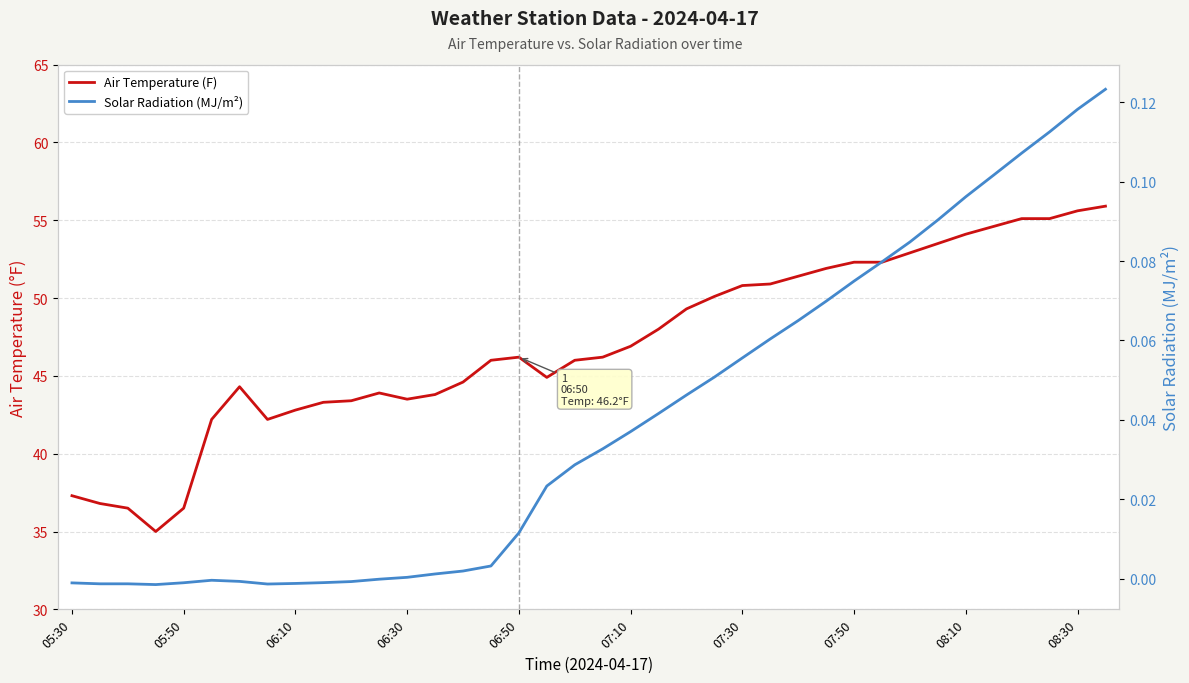

What is the difference between the maximum and minimum values in the Solar Radiation (MJ/m²) series?

0.1